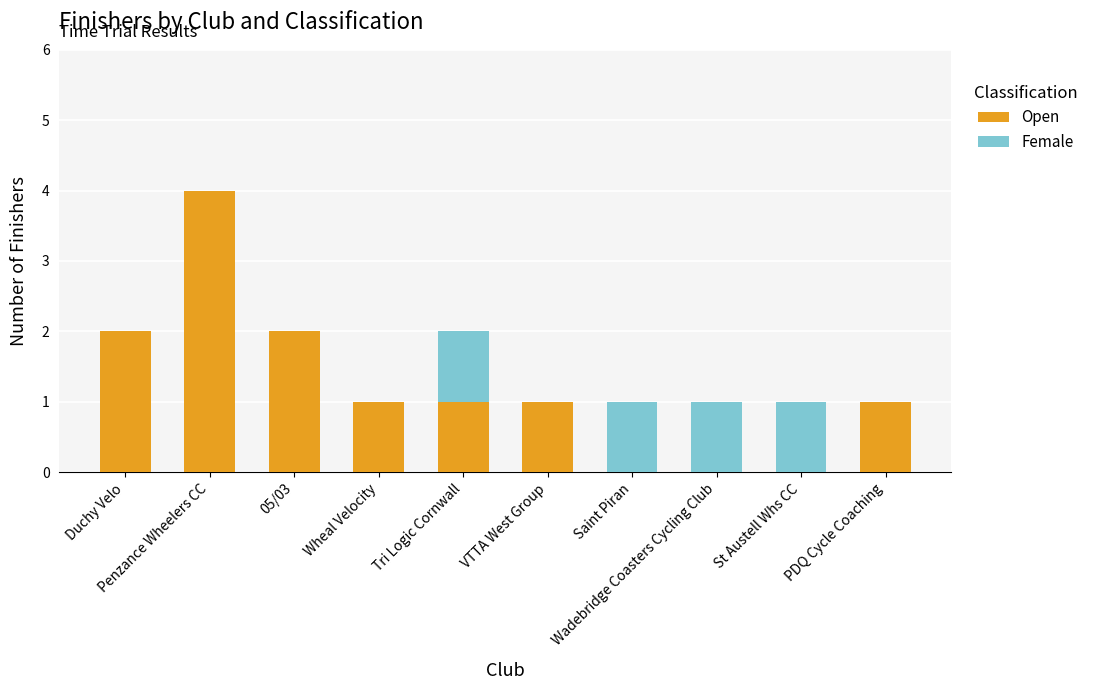

Are the bars grouped side by side (vs. stacked)?

No